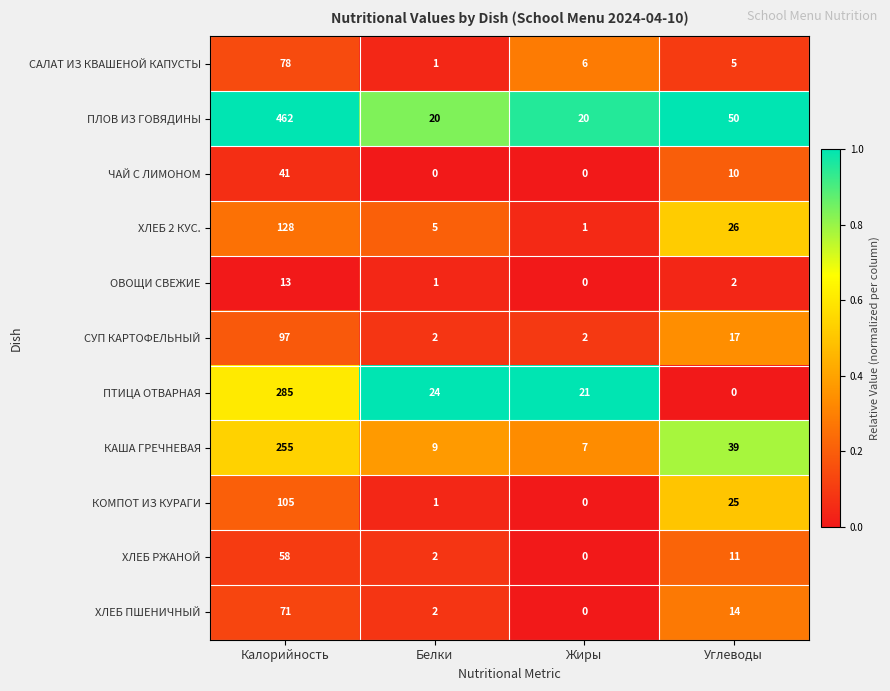

Rank the categories by САЛАТ ИЗ КВАШЕНОЙ КАПУСТЫ value from highest to lowest.

Калорийность, Жиры, Углеводы, Белки